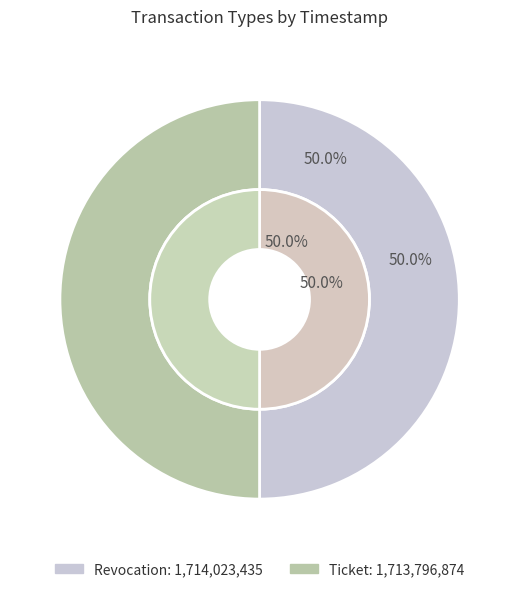

Combined, do Revocation and Ticket account for over 50%?

Yes